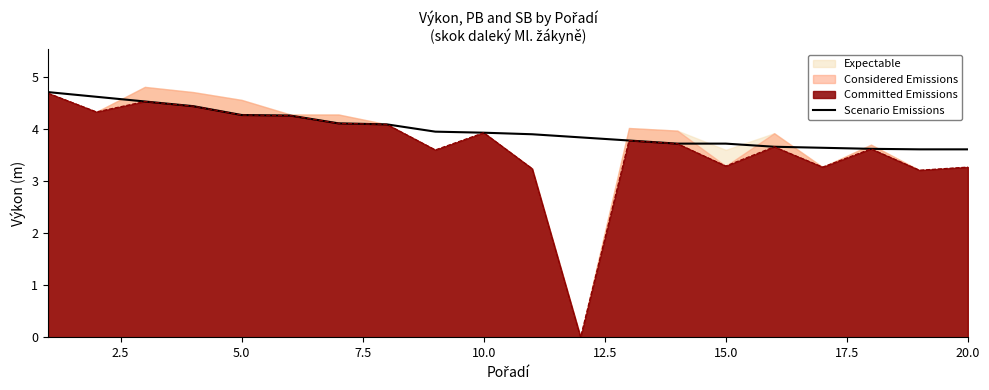

Is it true that Committed Emissions equals 3.9 at 10.0?

True